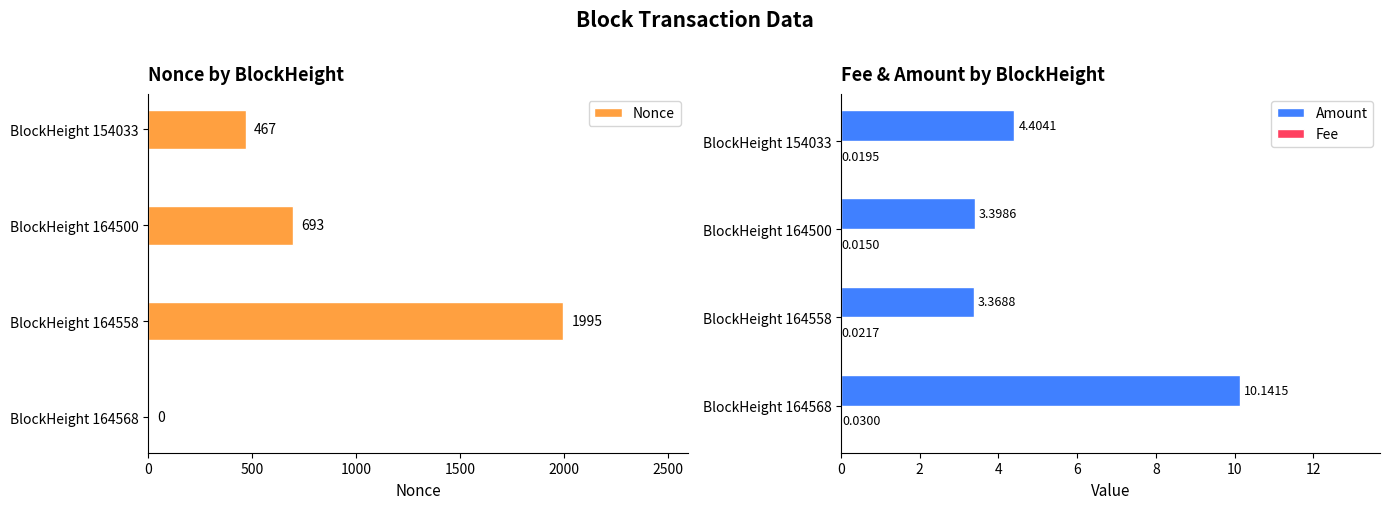

Which series has the widest spread of values?

Nonce